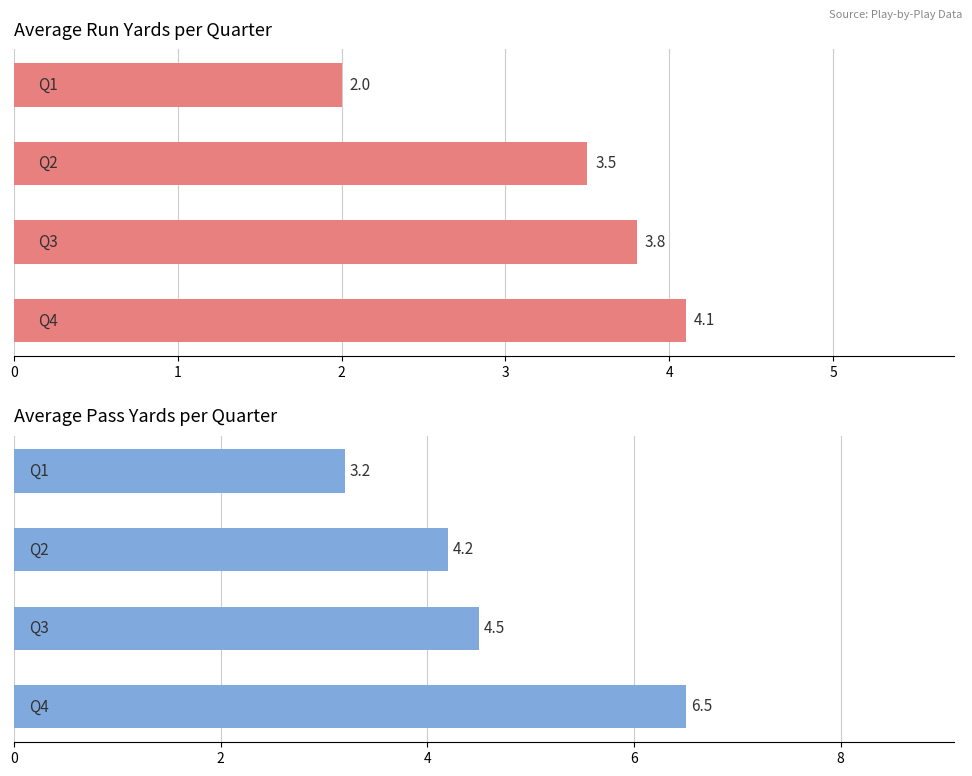

Is it true that Pass equals 7.9 at 2?

False